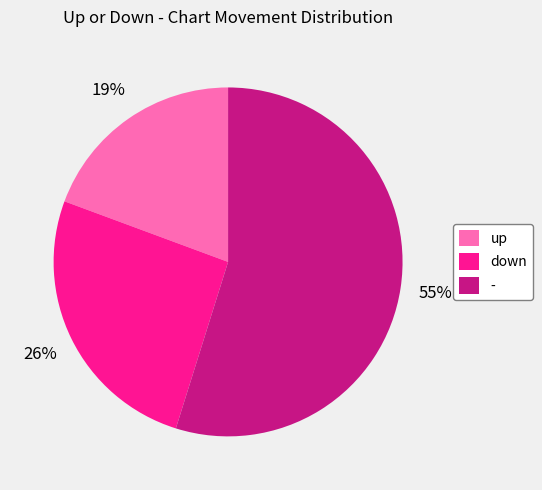

To the nearest percent, what is the average slice percentage?

33%